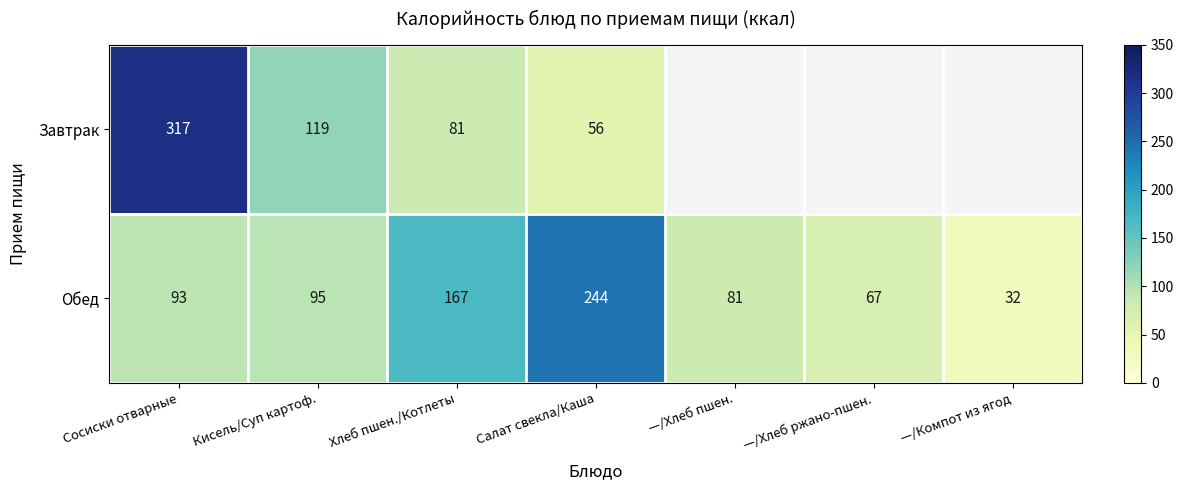

What is the difference between the maximum and minimum values in the Обед series?

212